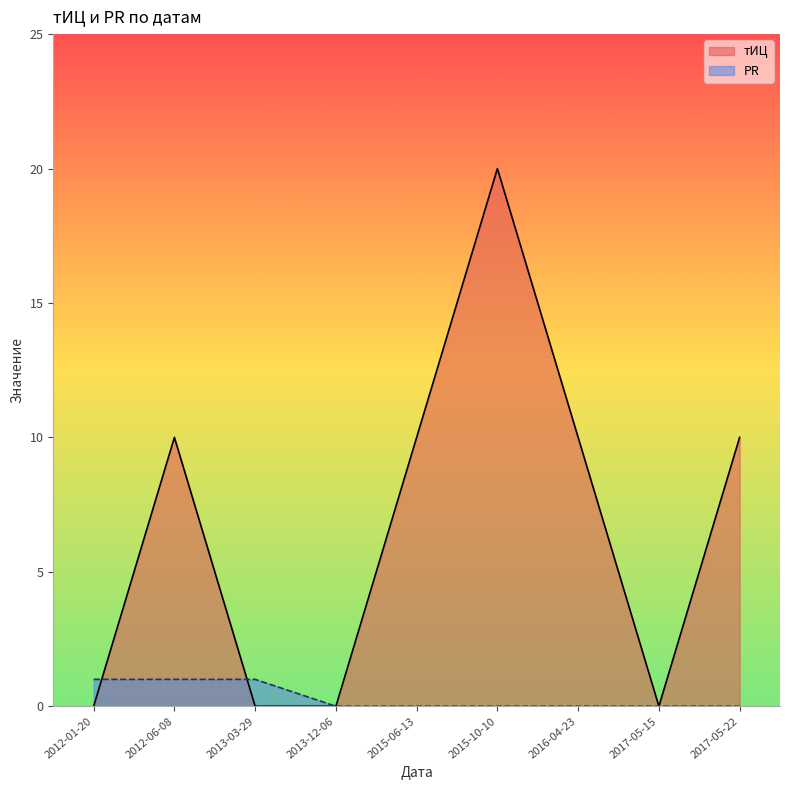

How many intersections are there between PR and тИЦ?

2